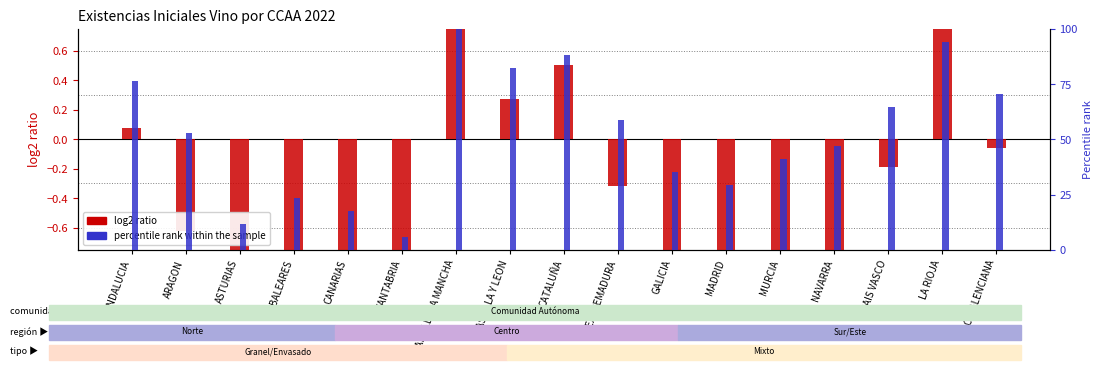

What is the minimum value shown in the chart?

-8.8